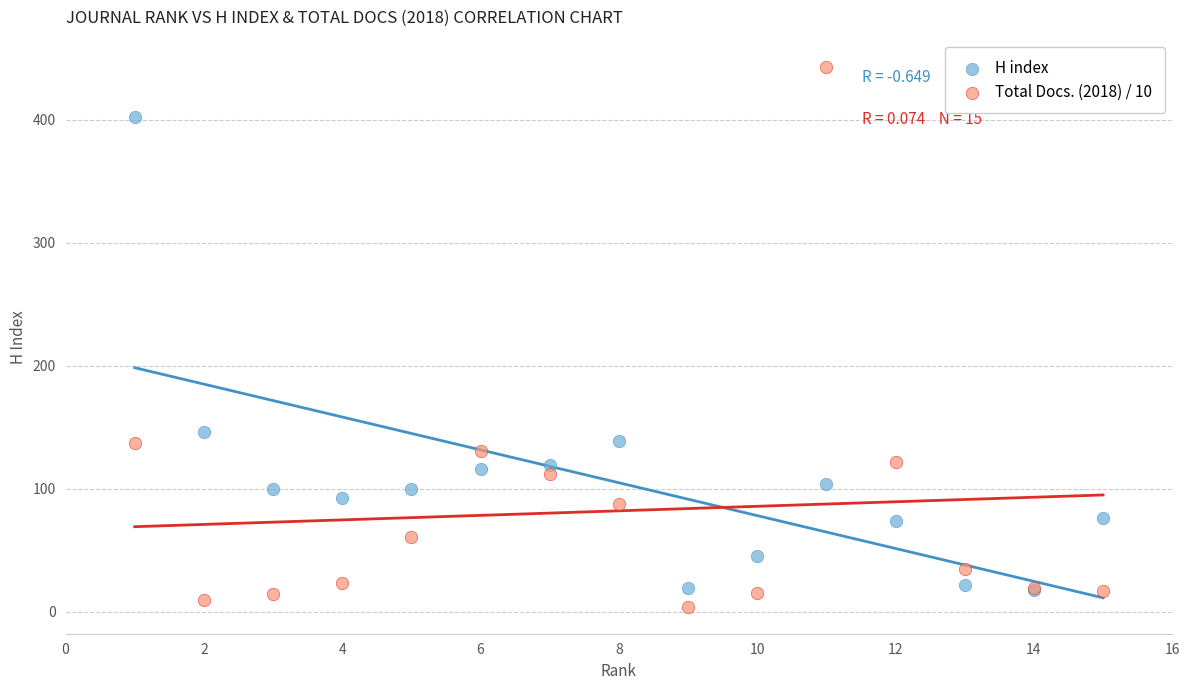

Across all series, what Y value is closest to 223?

146.0